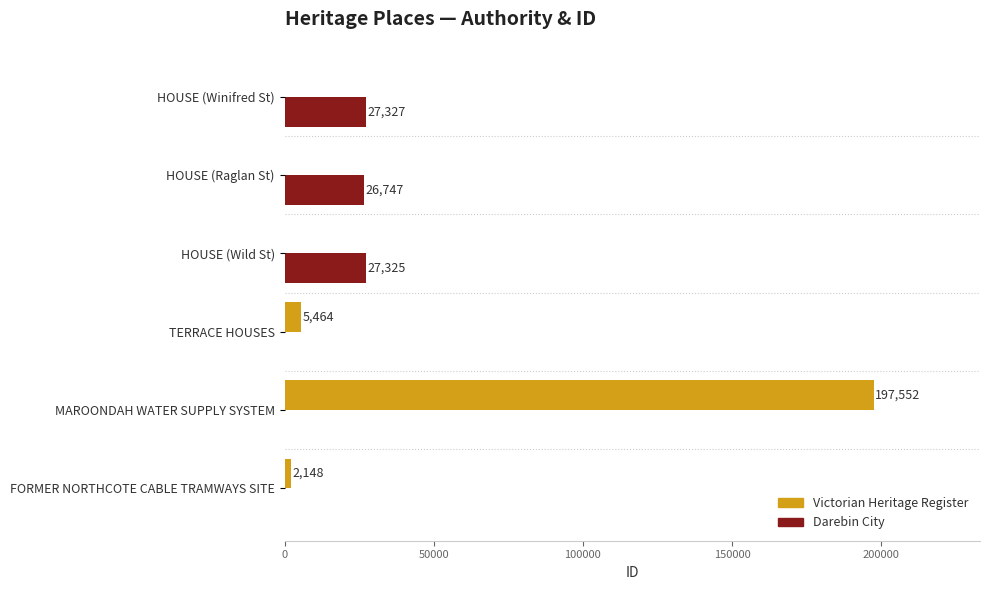

Is it true that Darebin City equals 0 at TERRACE HOUSES?

True